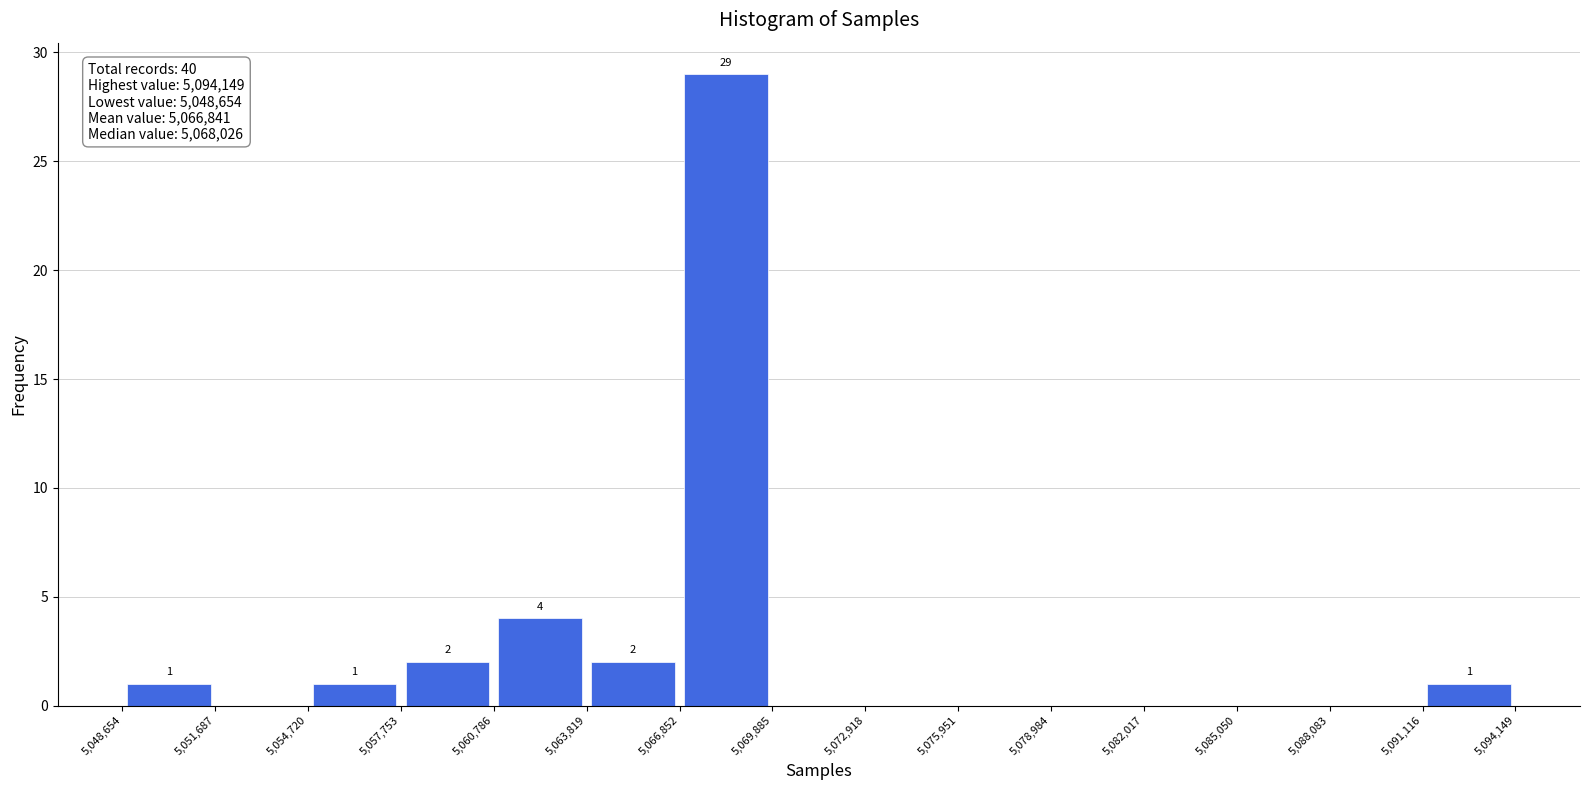

Which range on the x-axis has the tallest bar?

5,066,852 to 5,069,885